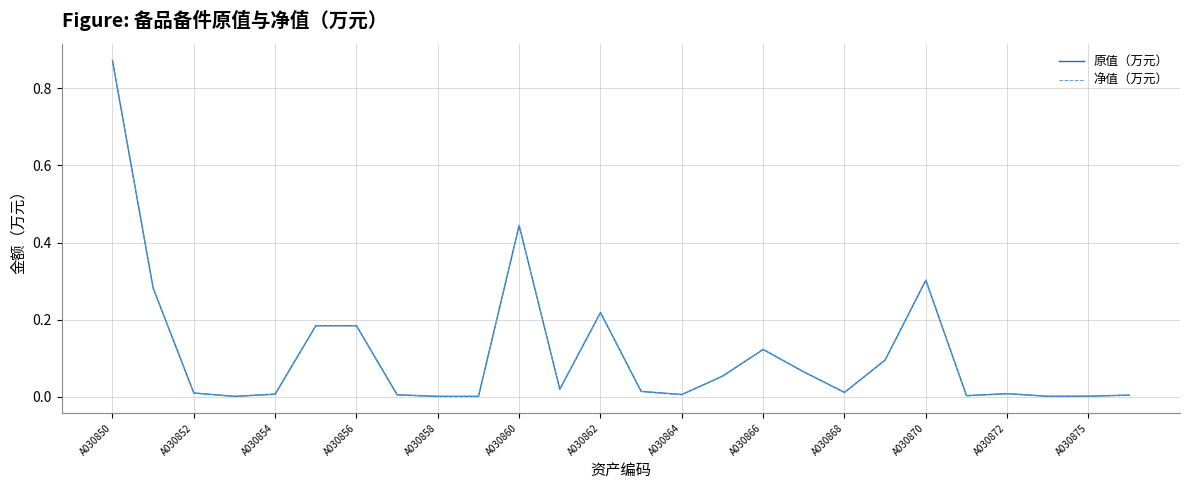

Which series has the widest spread of values?

原值（万元）